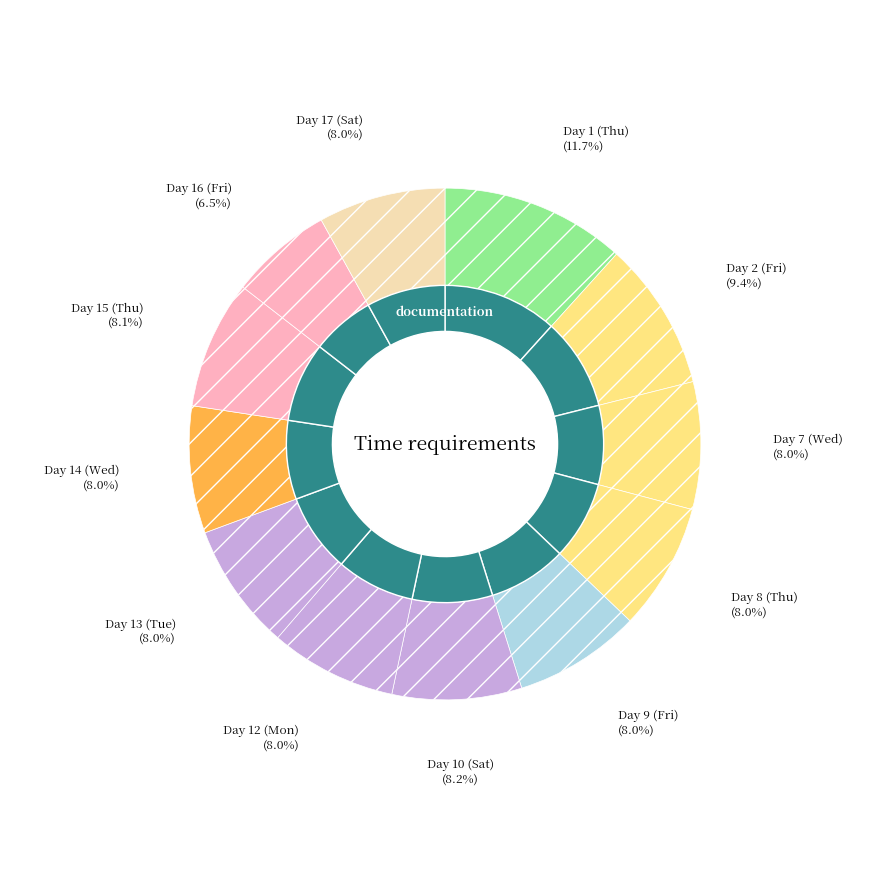

The Day 17 (Sat) slice represents 1% of the pie. True or false?

False